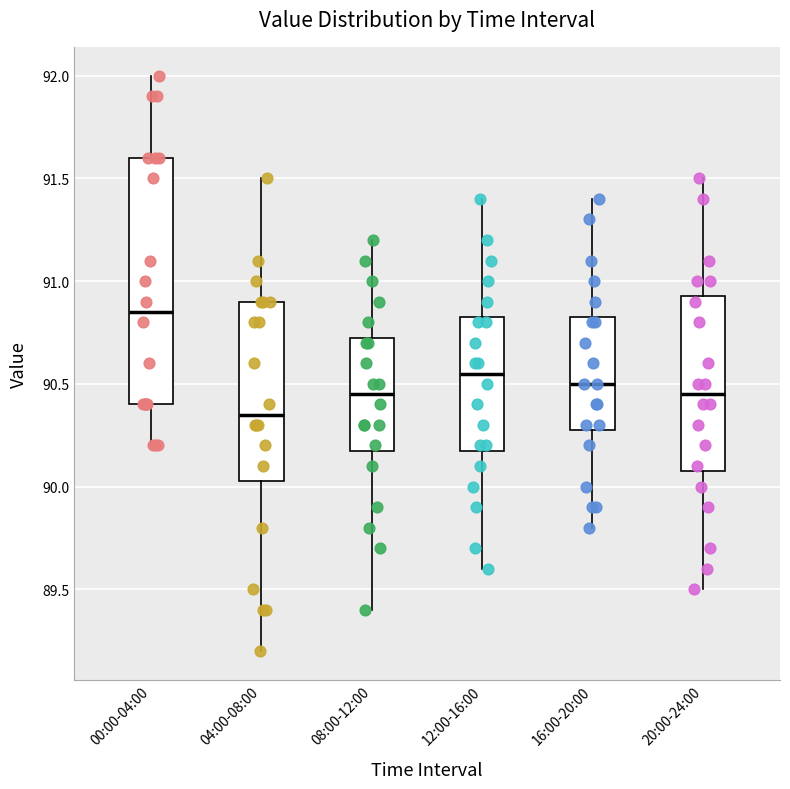

Reading left to right, read every box against the y-axis: the position of its median line, the range the box covers, and the ends of its whiskers. The values are not printed on the chart, so give them approximately, as read against the axis.

00:00-04:00: median 90.85, box 90.40 to 91.60, whiskers 90.20 to 92.00
04:00-08:00: median 90.35, box 90.05 to 90.90, whiskers 89.20 to 91.50
08:00-12:00: median 90.45, box 90.20 to 90.75, whiskers 89.40 to 91.20
12:00-16:00: median 90.55, box 90.20 to 90.85, whiskers 89.60 to 91.40
16:00-20:00: median 90.50, box 90.30 to 90.85, whiskers 89.80 to 91.40
20:00-24:00: median 90.45, box 90.10 to 90.95, whiskers 89.50 to 91.50